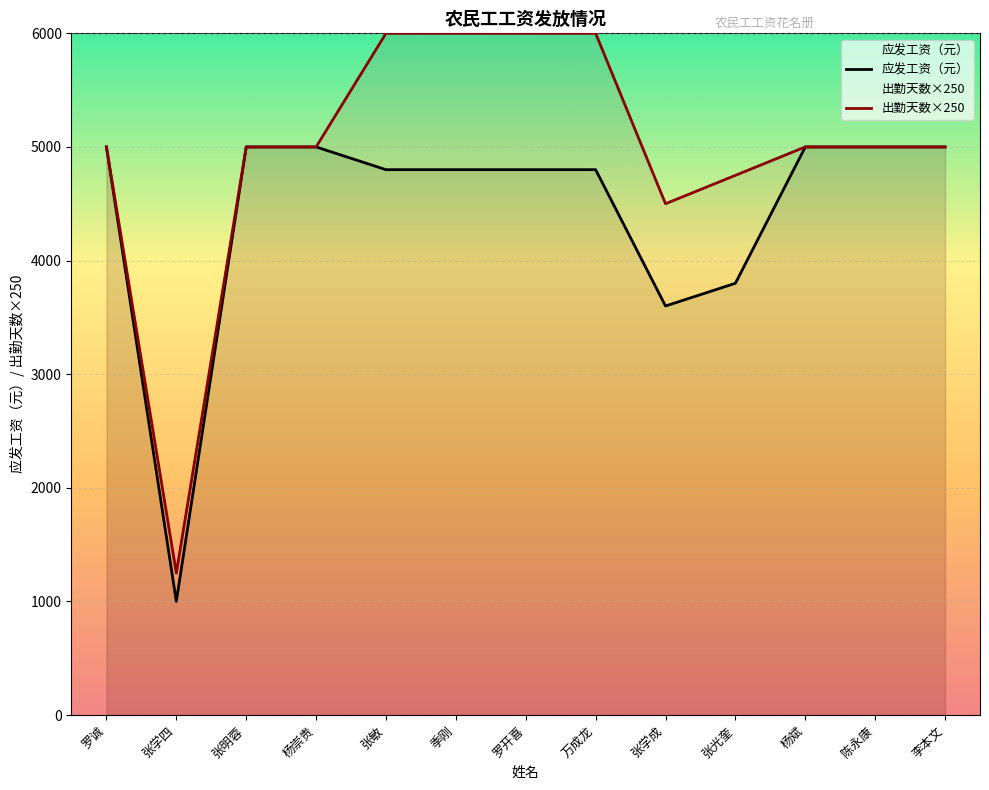

Is the value of 应发工资（元） at 张明蓉 greater than the value of 出勤天数 at 张明蓉?

No